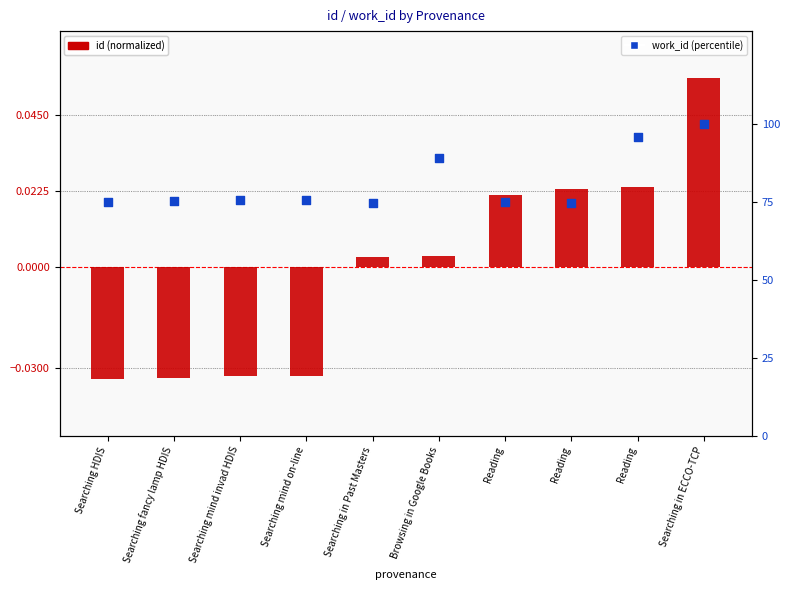

At which category is the sum across all series the highest?

Searching in ECCO-TCP